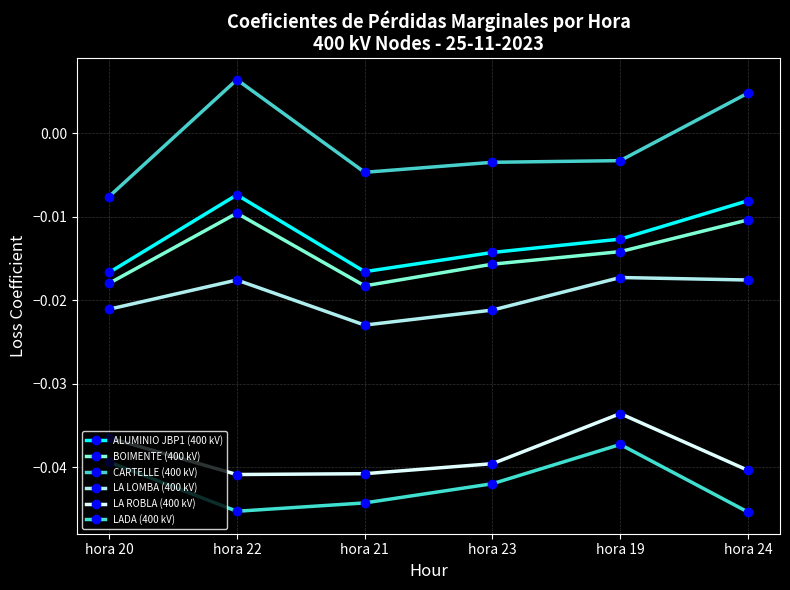

What is the sum of the LADA (400 kV) values at hora 19 and hora 20?

-0.1